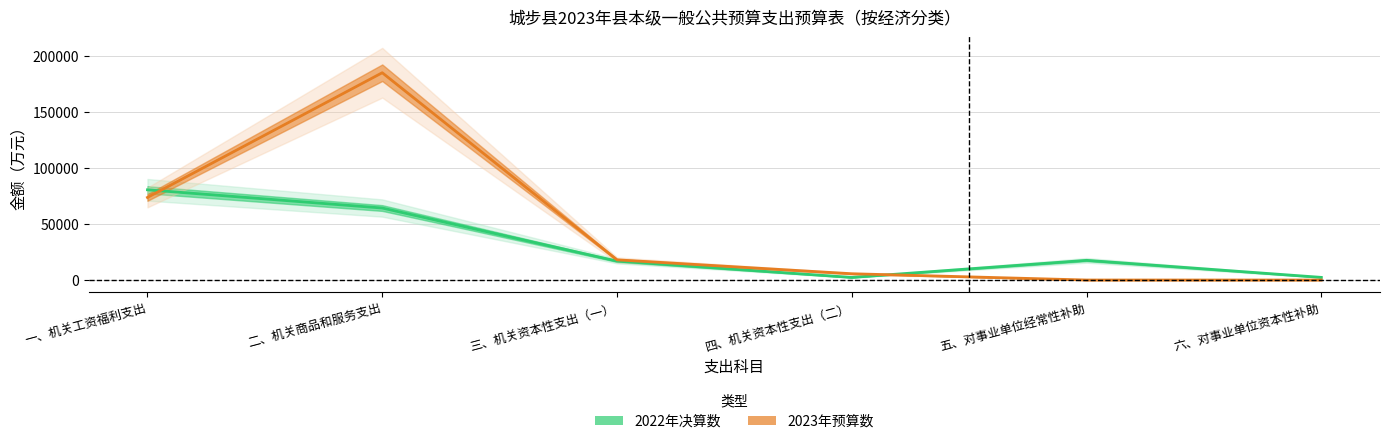

True or false: 2022年决算数 has more than 1 points higher than both neighbors.

False